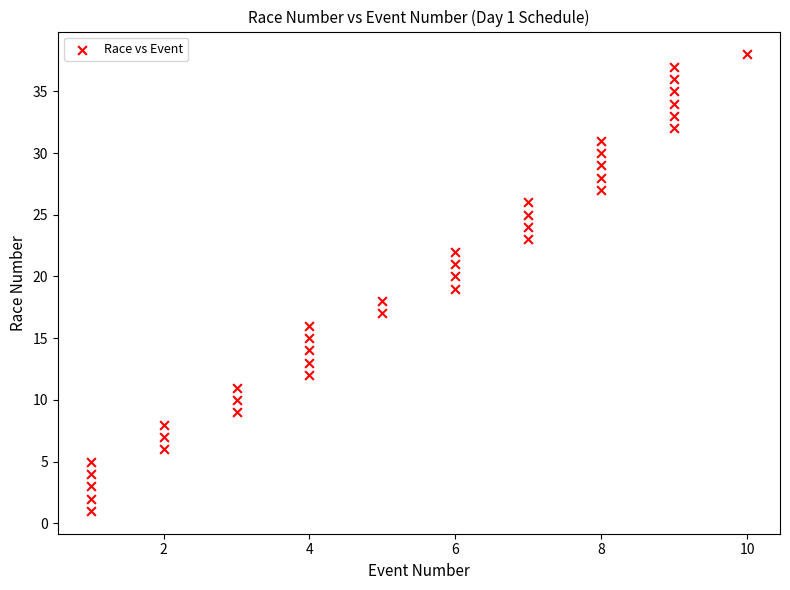

What is the range of X values (max minus min)?

9